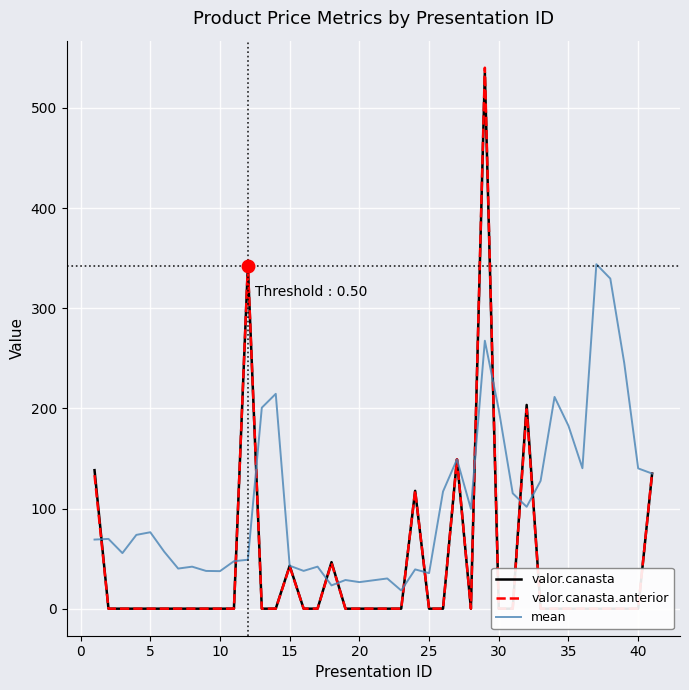

Reading right to left, what are all the values shown in this chart?

valor.canasta: 134.9	0.0	0.0	0.0	0.0	0.0	0.0	0.0	0.0	203.4	0.0	0.0	535.1	0.0	149.1	0.0	0.0	117.6	0.0	0.0	0.0	0.0	46.5	0.0	0.0	42.9	0.0	0.0	342.2	0.0	0.0	0.0	0.0	0.0	0.0	0.0	0.0	0.0	0.0	138.3
valor.canasta.anterior: 135.7	0.0	0.0	0.0	0.0	0.0	0.0	0.0	0.0	199.1	0.0	0.0	540.2	0.0	149.2	0.0	0.0	118.0	0.0	0.0	0.0	0.0	45.6	0.0	0.0	42.2	0.0	0.0	343.4	0.0	0.0	0.0	0.0	0.0	0.0	0.0	0.0	0.0	0.0	133.3
mean: 134.9	140.1	245.3	329.6	343.9	140.2	182.6	211.4	127.7	101.7	115.2	198.6	267.6	99.7	149.1	117.0	35.5	39.2	18.2	30.2	26.5	28.6	23.2	42.0	37.7	42.9	214.5	200.7	48.9	47.4	37.5	37.7	41.9	40.0	56.9	76.3	73.7	55.5	69.7	69.0